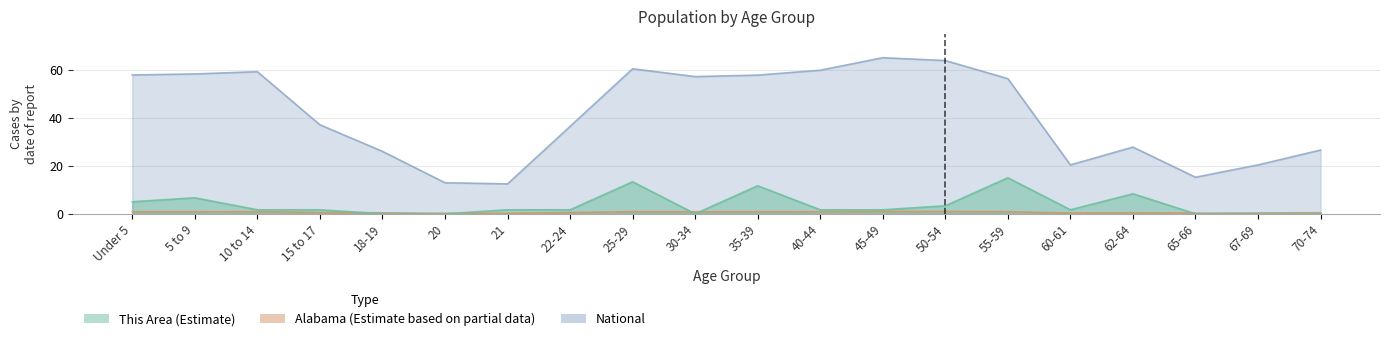

How many values in the This Area series exceed 1?

14